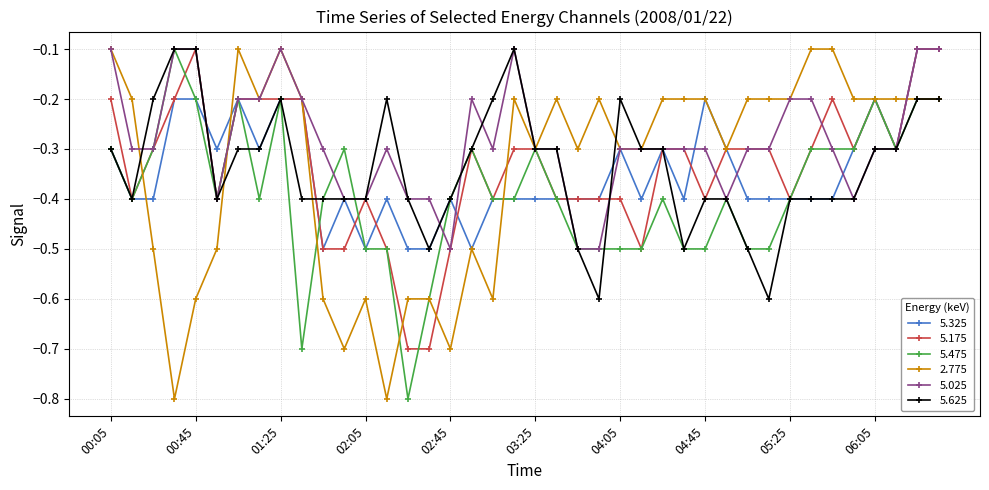

What is the average value of the 5.025 series?

-0.3